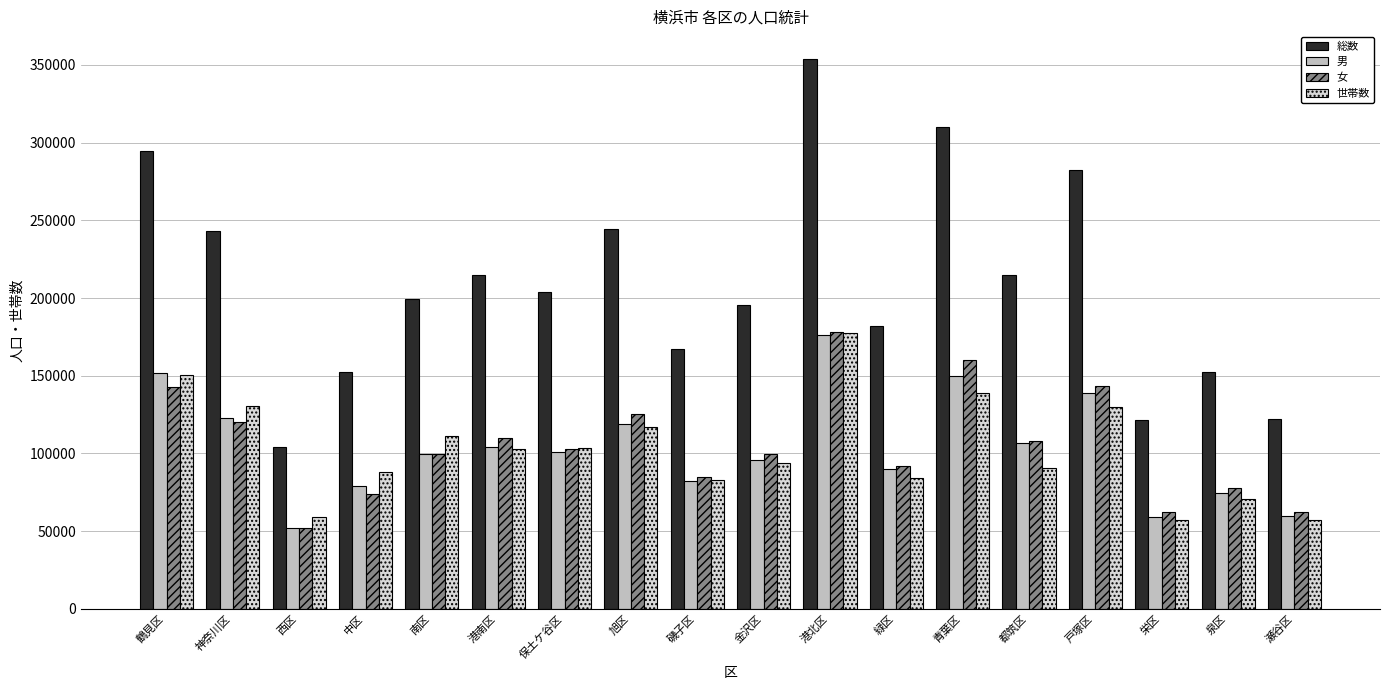

The 総数 series shows 214555 at 港南区. True or false?

True